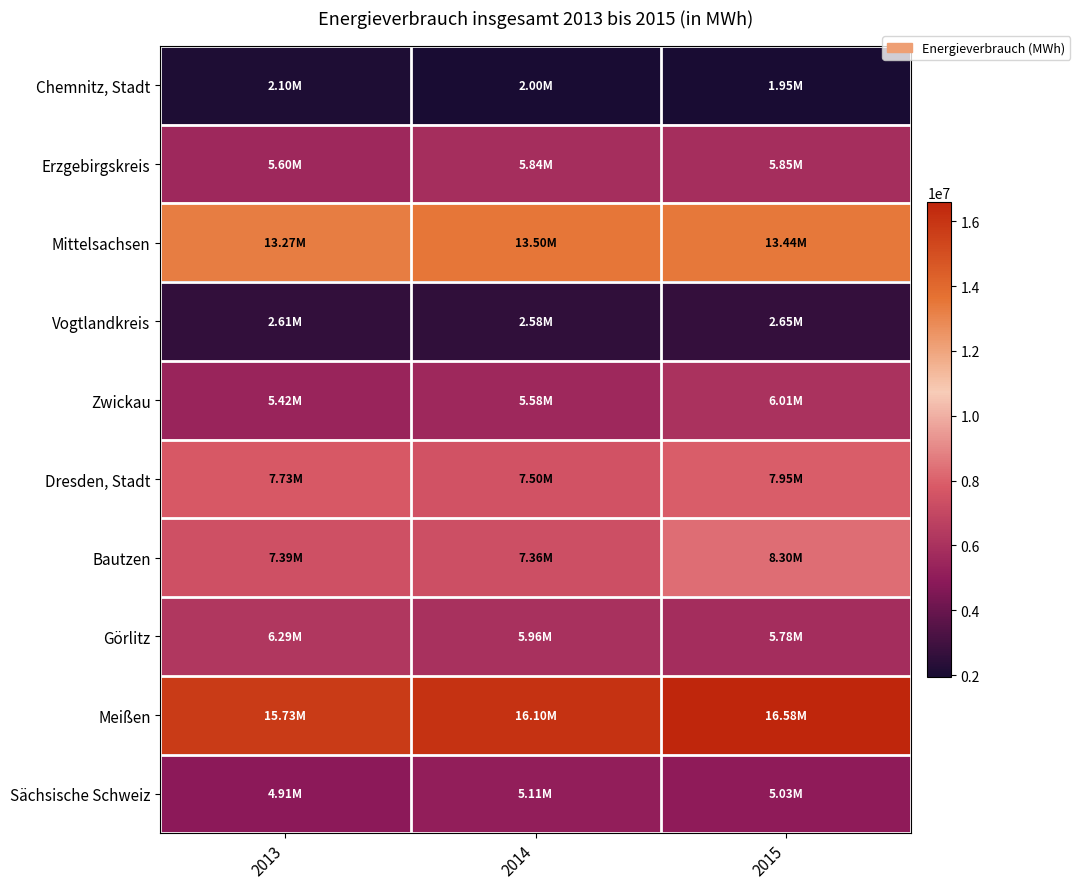

Which series has the largest total across all categories?

Meißen